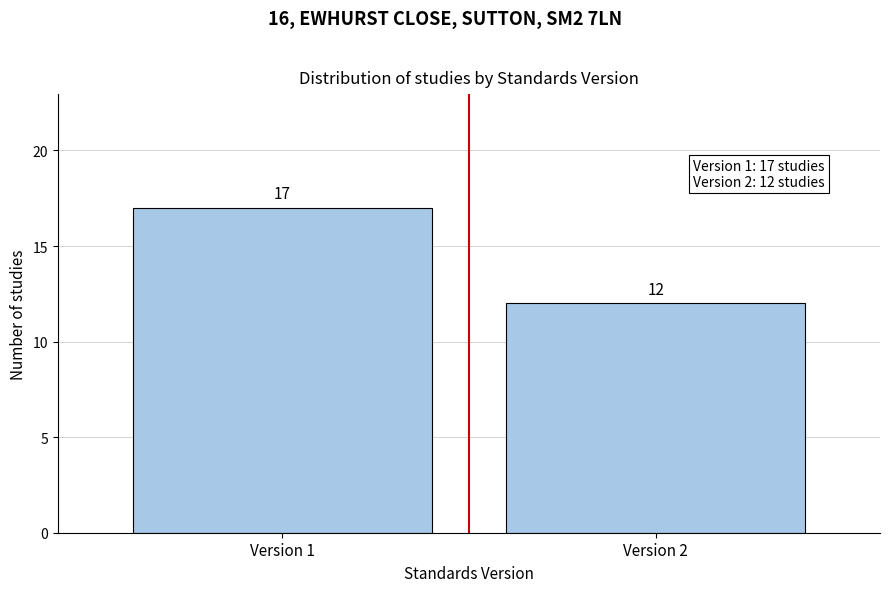

Reading left to right, what are all the values shown in this chart?

17	12